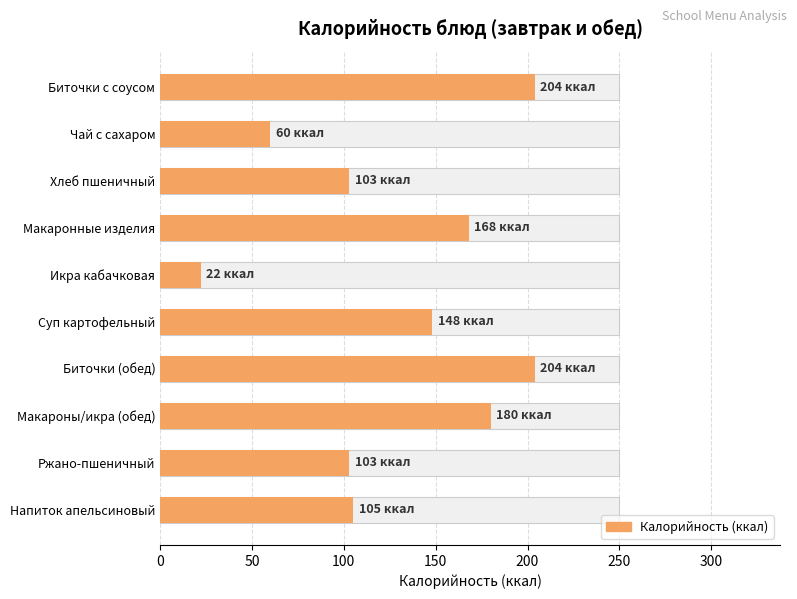

Is it true that the value at Напиток апельсиновый is 105?

True